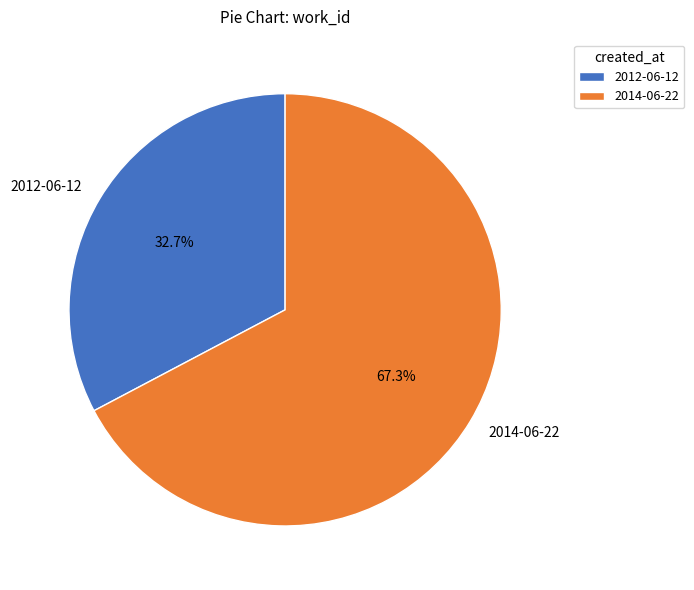

What percentage is the 2014-06-22 slice, to the nearest percent?

67%